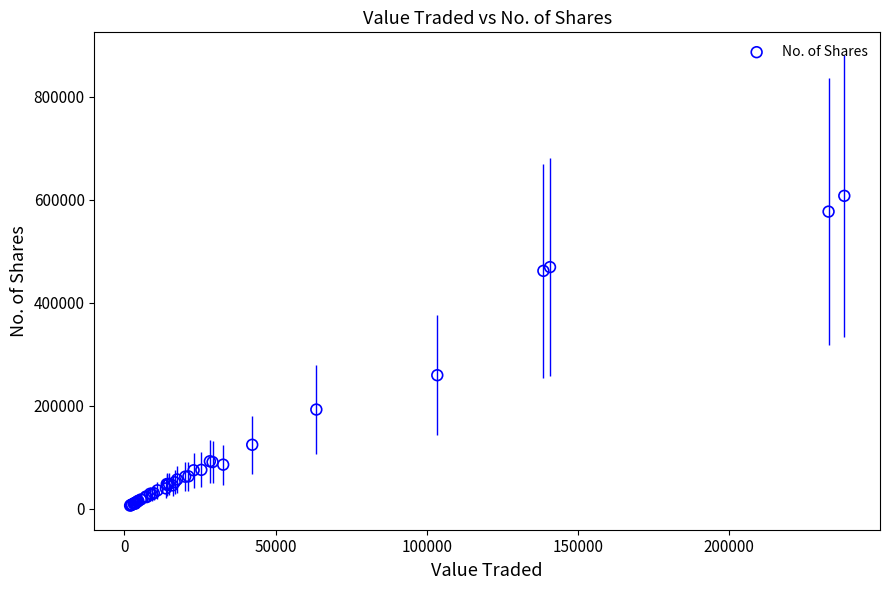

What Y value in the scatter plot is closest to 307129?

259595